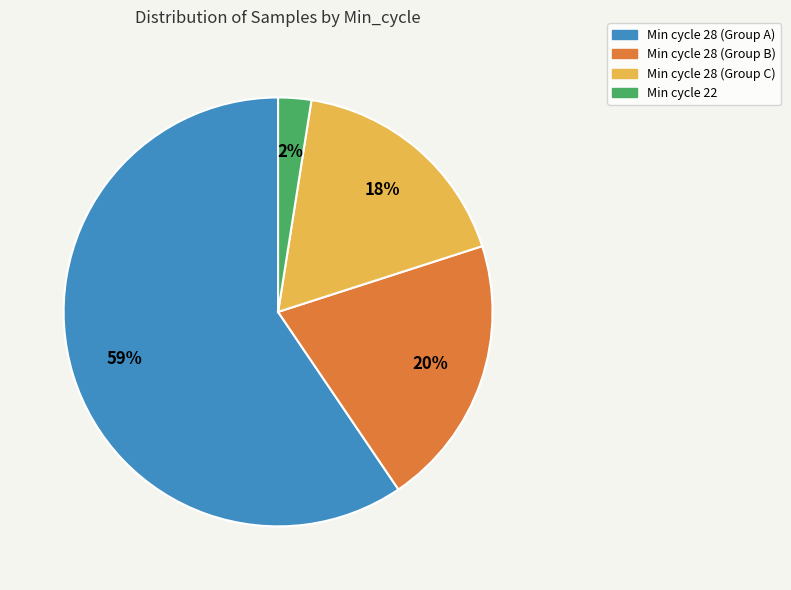

To the nearest percent, what is the average slice percentage?

25%